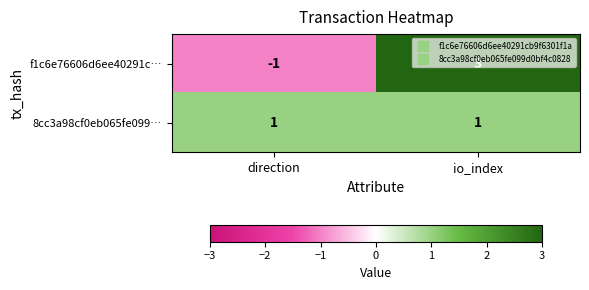

Where is f1c6e76606d6ee40291c… nearest to the value 1?

direction